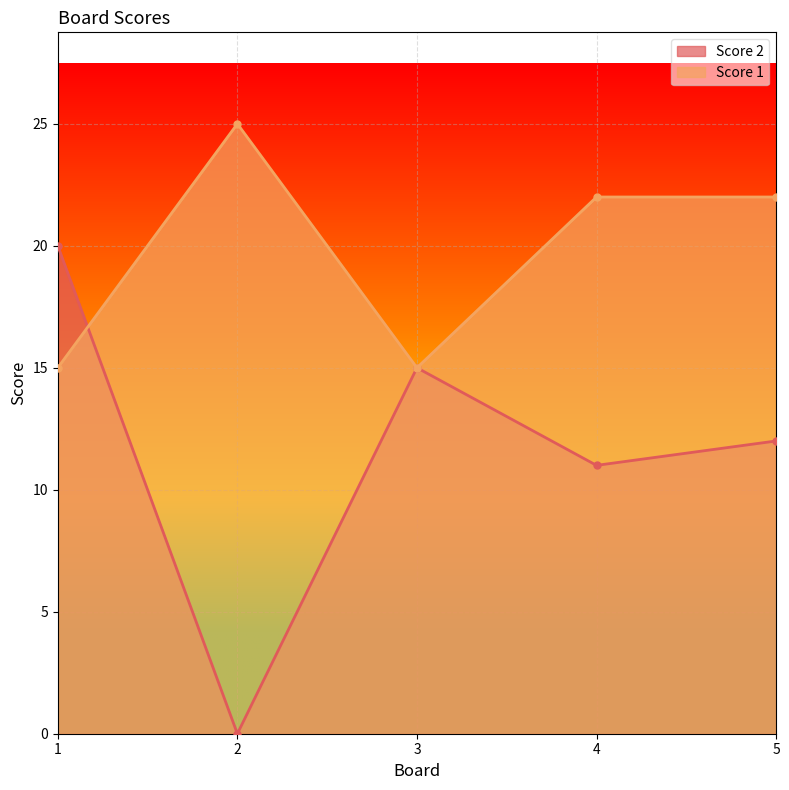

The value of Score 2 at 4 is 2. True or false?

False